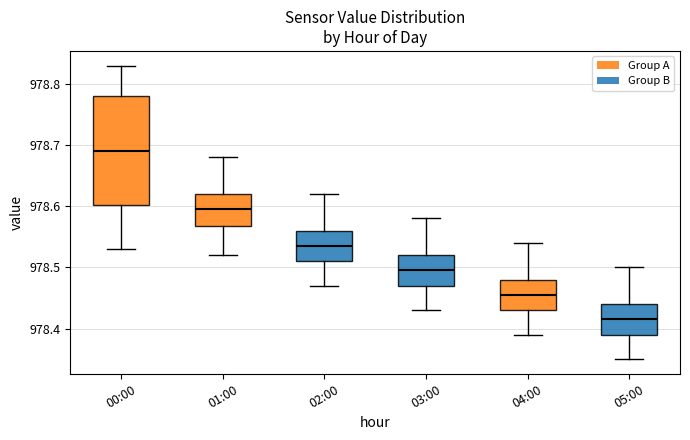

Reading left to right, read every box against the y-axis: the position of its median line, the range the box covers, and the ends of its whiskers. The values are not printed on the chart, so give them approximately, as read against the axis.

00:00: median 978.69, box 978.60 to 978.78, whiskers 978.53 to 978.83
01:00: median 978.60, box 978.57 to 978.62, whiskers 978.52 to 978.68
02:00: median 978.54, box 978.51 to 978.56, whiskers 978.47 to 978.62
03:00: median 978.50, box 978.47 to 978.52, whiskers 978.43 to 978.58
04:00: median 978.46, box 978.43 to 978.48, whiskers 978.39 to 978.54
05:00: median 978.42, box 978.39 to 978.44, whiskers 978.35 to 978.50